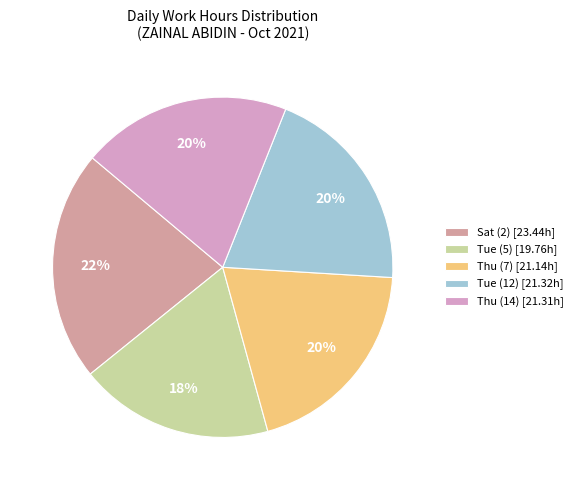

To the nearest percent, what is the combined percentage of Thu (14) and Tue (5)?

38%